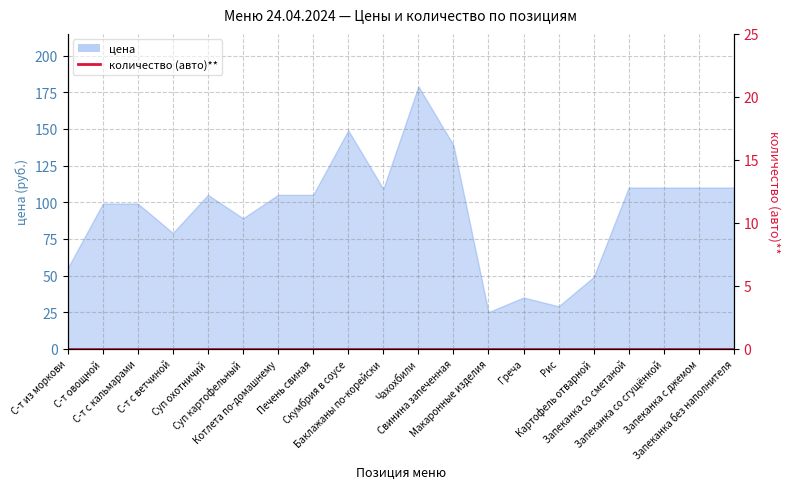

At which label is the value closest to 102?

С-т овощной